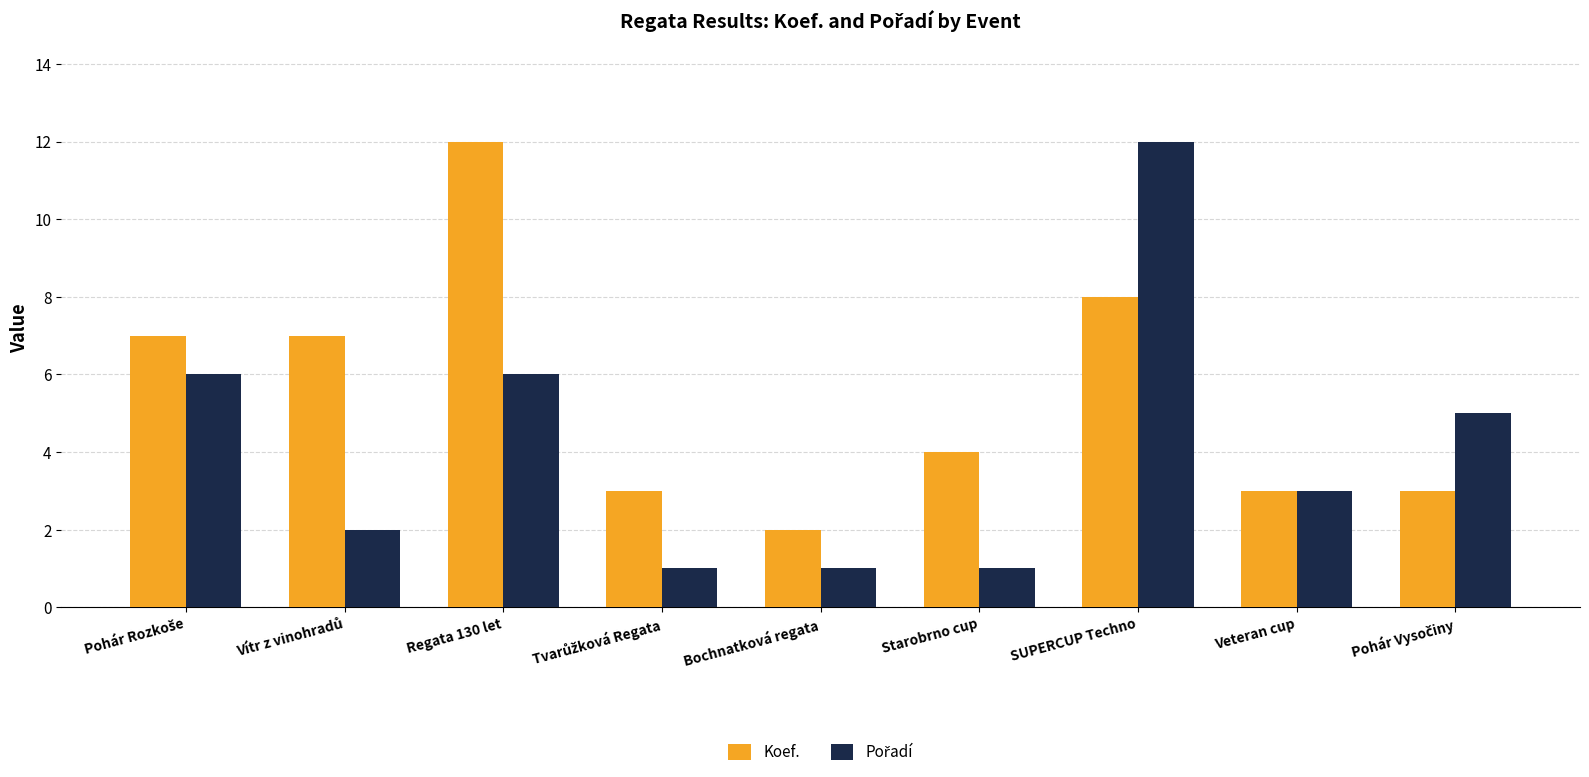

Is it true that Koef. equals 12 at Regata 130 let?

True